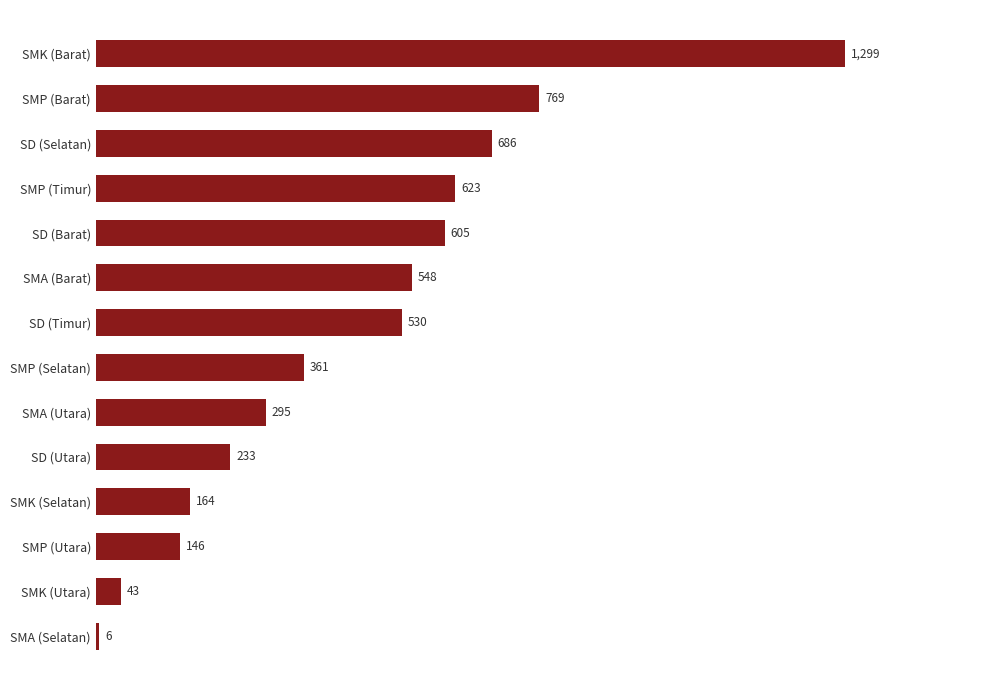

Which has a higher value, SMK (Utara) or SMA (Barat)?

SMA (Barat)